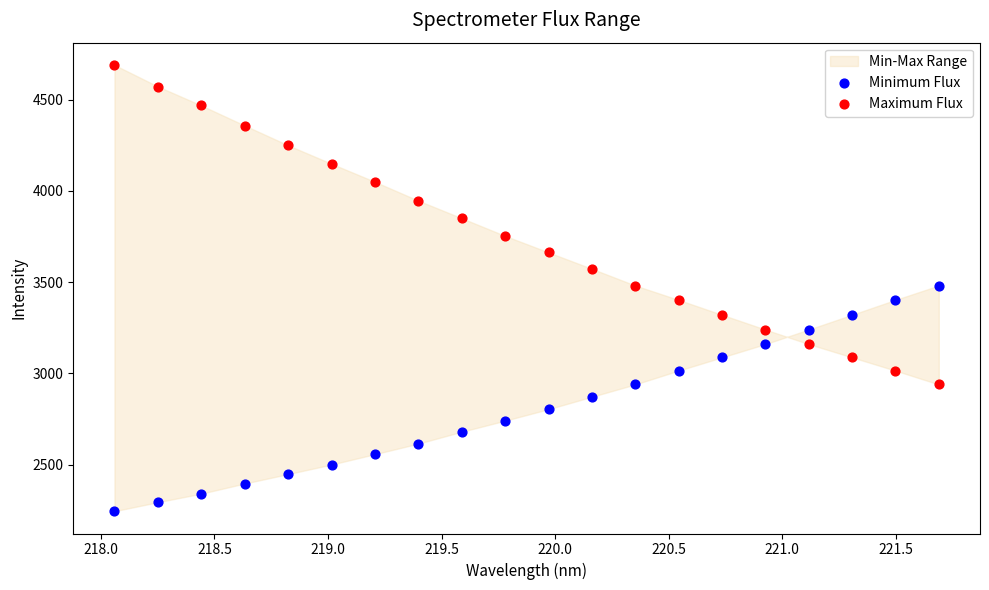

Which series has the largest Y range (max minus min)?

Maximum Flux